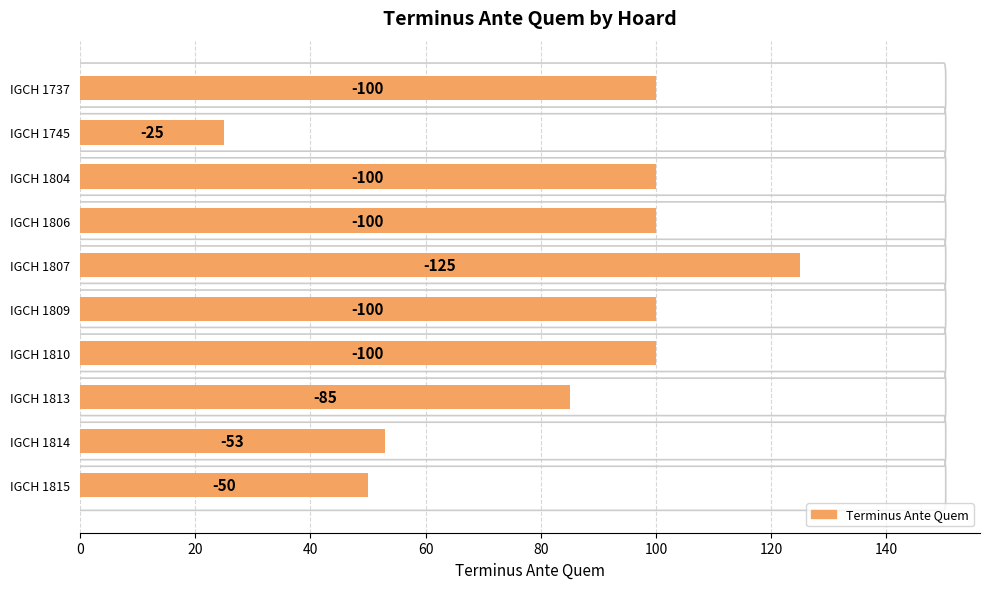

How many bars are there in total?

10